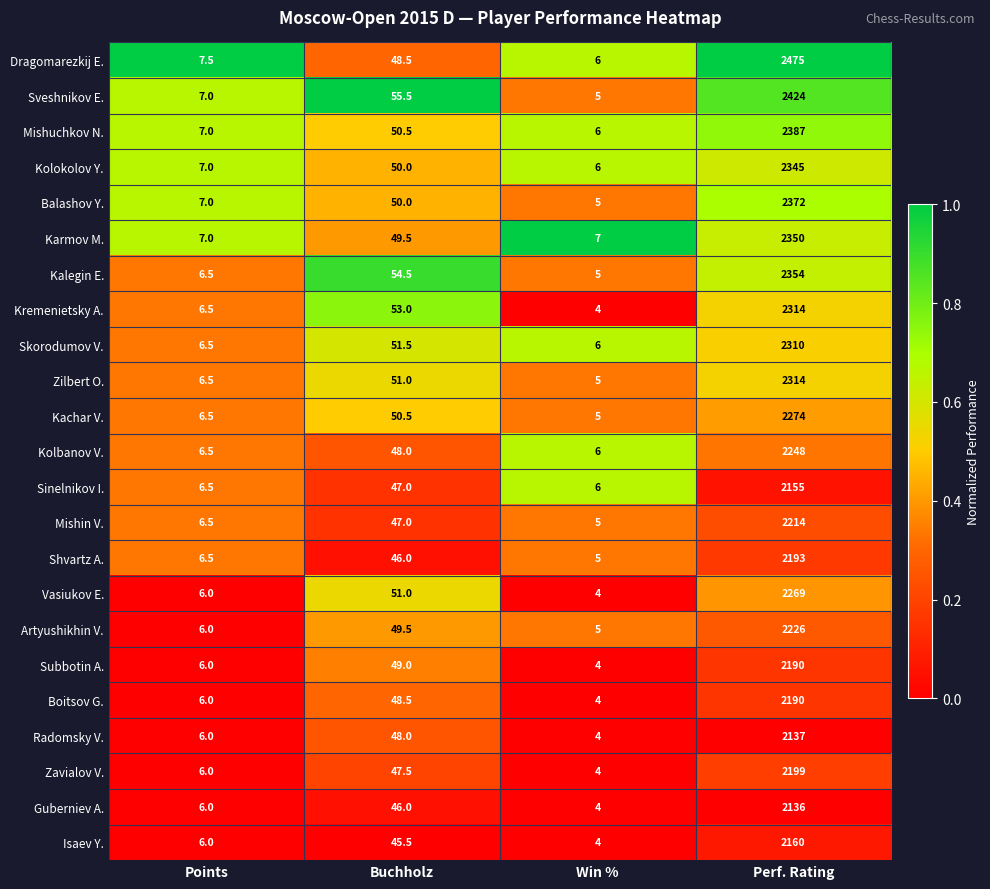

Which category has the highest value across all series?

Perf. Rating